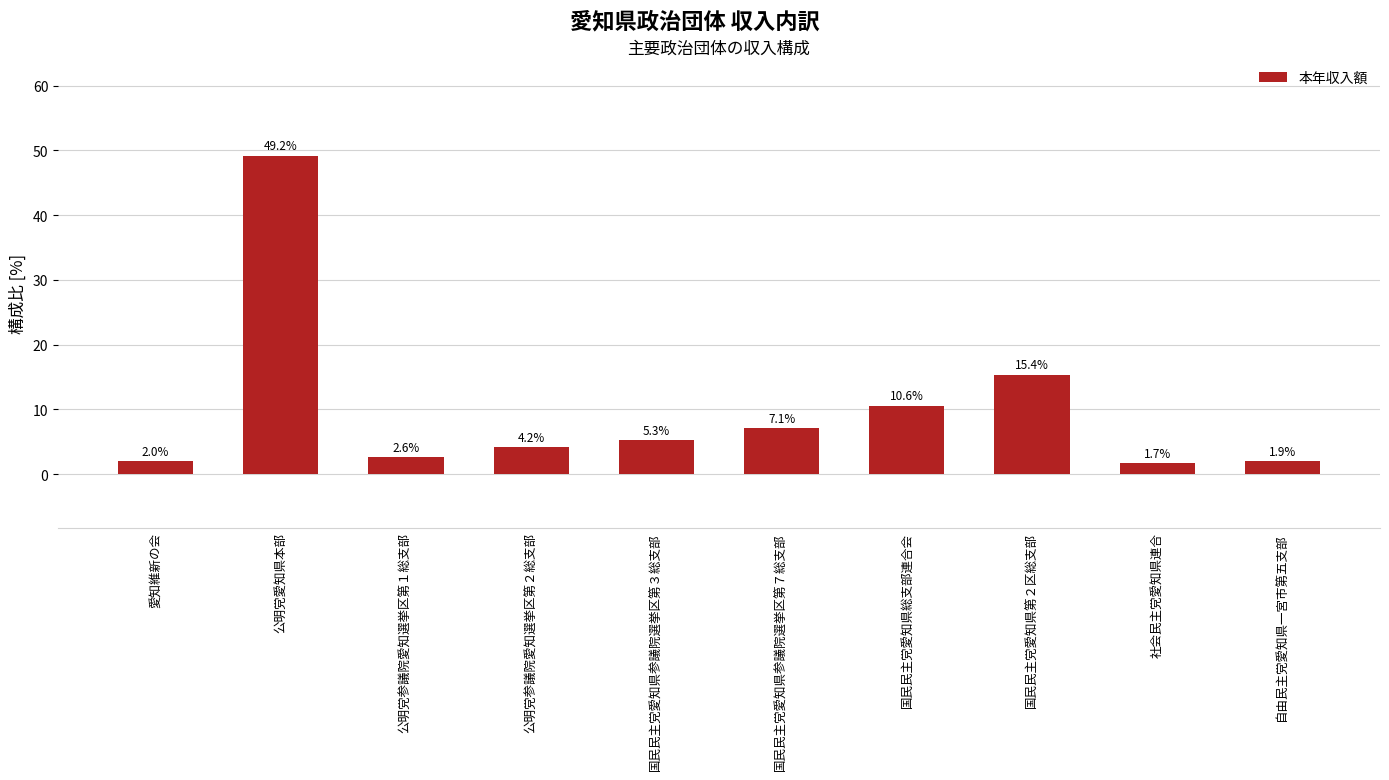

What is the change in value from 愛知維新の会 to 社会民主党愛知県連合?

-0.2